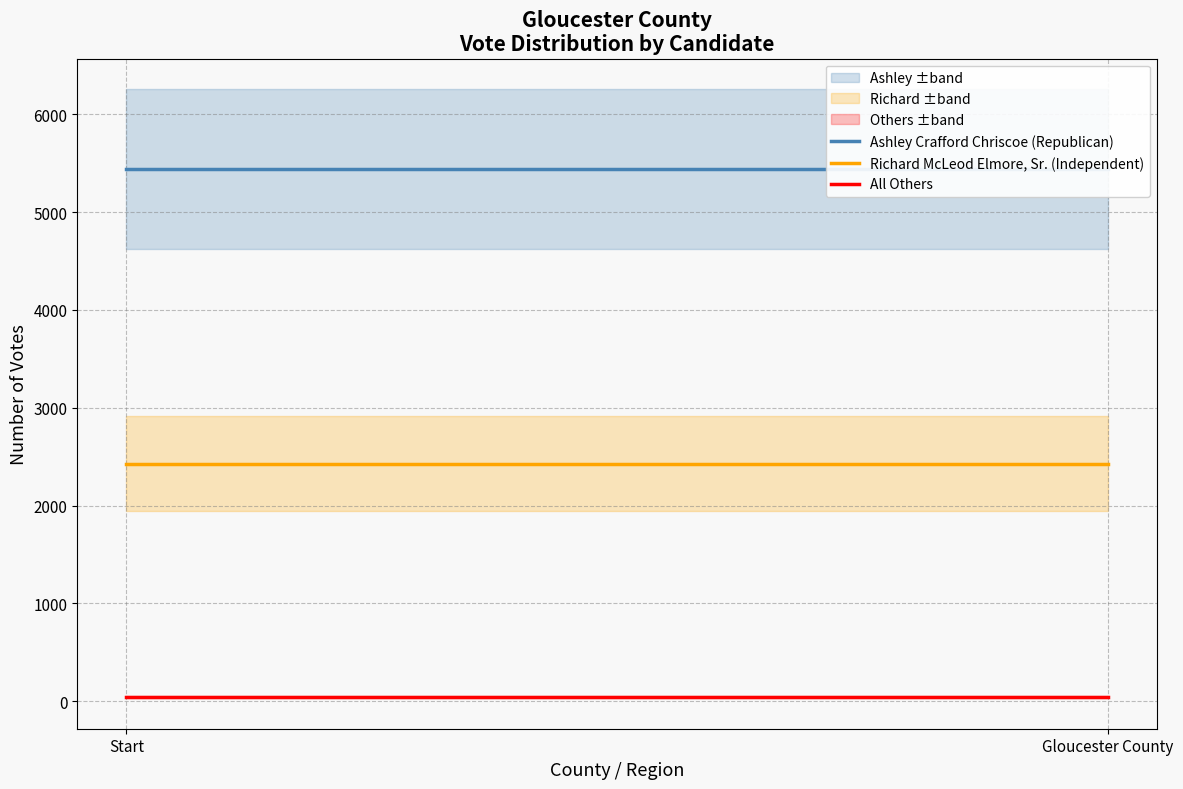

Does the chart have visible grid lines?

Yes